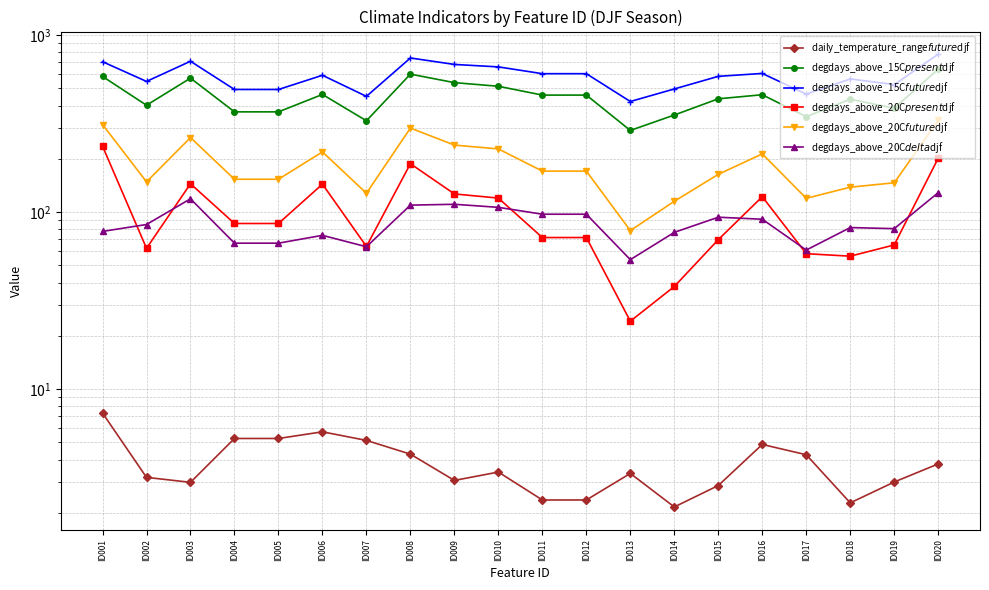

Reading left to right, extract all data points from this chart.

daily_temperature_range$future$djf: 7.3	3.2	3.0	5.3	5.3	5.7	5.1	4.3	3.0	3.4	2.4	2.4	3.3	2.2	2.9	4.9	4.3	2.3	3.0	3.8
degdays_above_15C$present$djf: 583.8	401.3	571.0	368.2	368.2	461.9	327.9	601.5	538.6	513.7	458.0	458.0	289.2	353.4	436.4	460.2	345.9	433.9	386.1	641.5
degdays_above_15C$future$djf: 707.1	547.1	711.3	492.7	492.7	592.7	450.5	742.3	682.4	661.0	605.1	605.1	421.4	496.1	584.5	607.0	463.8	565.2	524.9	779.7
degdays_above_20C$present$djf: 235.7	62.4	144.5	86.2	86.2	143.8	64.0	187.6	126.6	119.9	71.8	71.8	24.2	38.0	69.8	122.2	58.2	56.3	65.2	201.6
degdays_above_20C$future$djf: 312.4	148.2	263.6	153.2	153.2	218.9	127.7	298.3	239.0	227.4	170.4	170.4	78.6	115.0	163.4	213.1	119.6	138.2	146.4	330.1
degdays_above_20C$delta$djf: 77.7	85.1	118.8	66.7	66.7	73.9	63.7	109.5	110.7	106.3	97.2	97.2	53.8	76.8	93.5	91.1	61.0	81.7	80.6	128.7